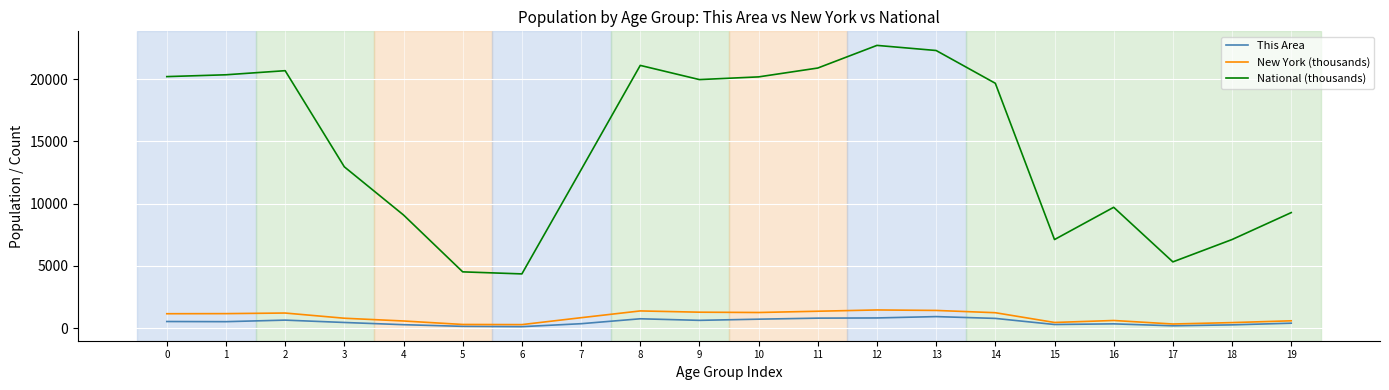

What is the total value across all series at 6?

4752.9